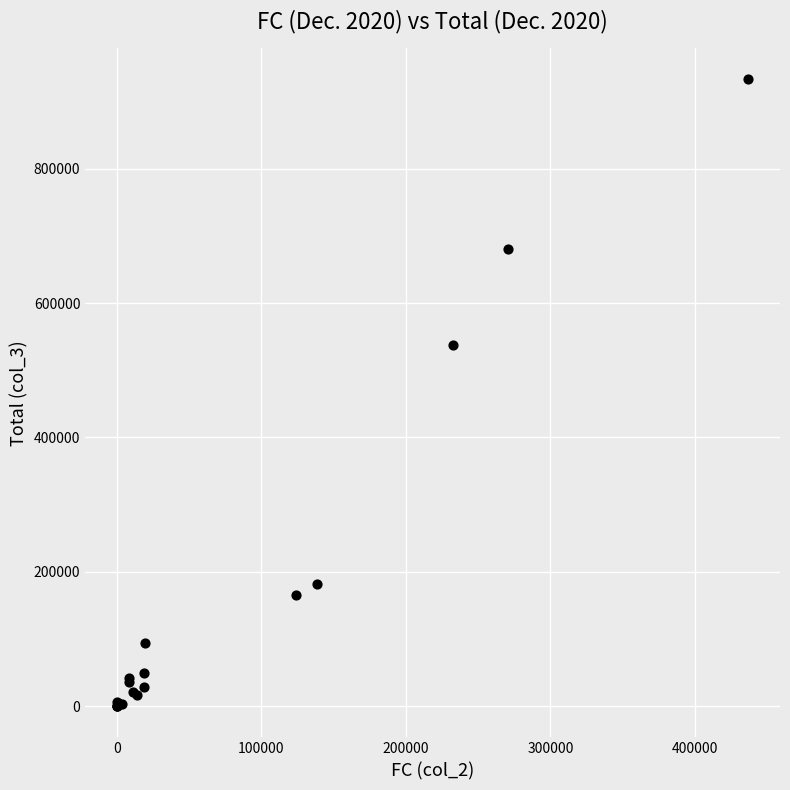

What Y value in the scatter plot is closest to 466482?

536864.6